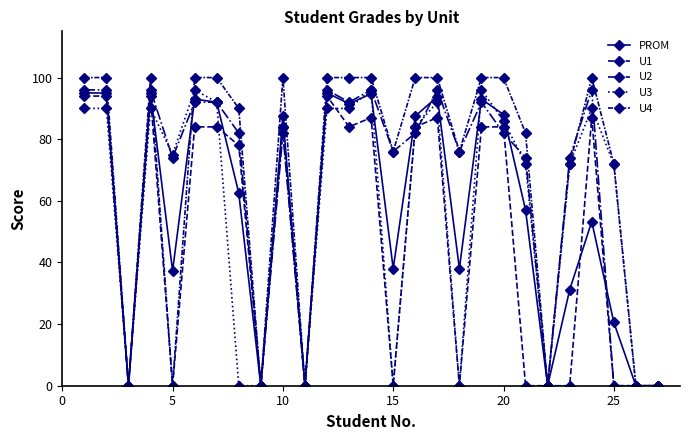

In U2, how many points are higher than both neighbors (excluding endpoints)?

7